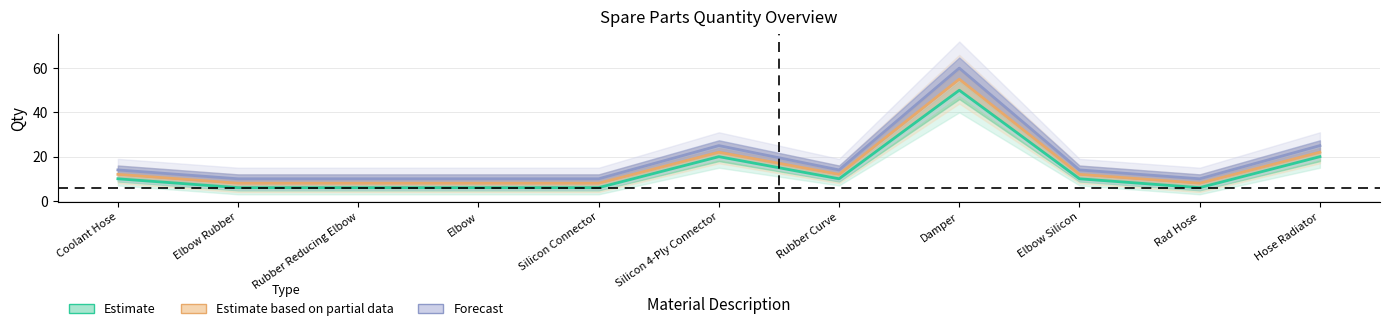

At how many categories does at least one series exceed 21?

3